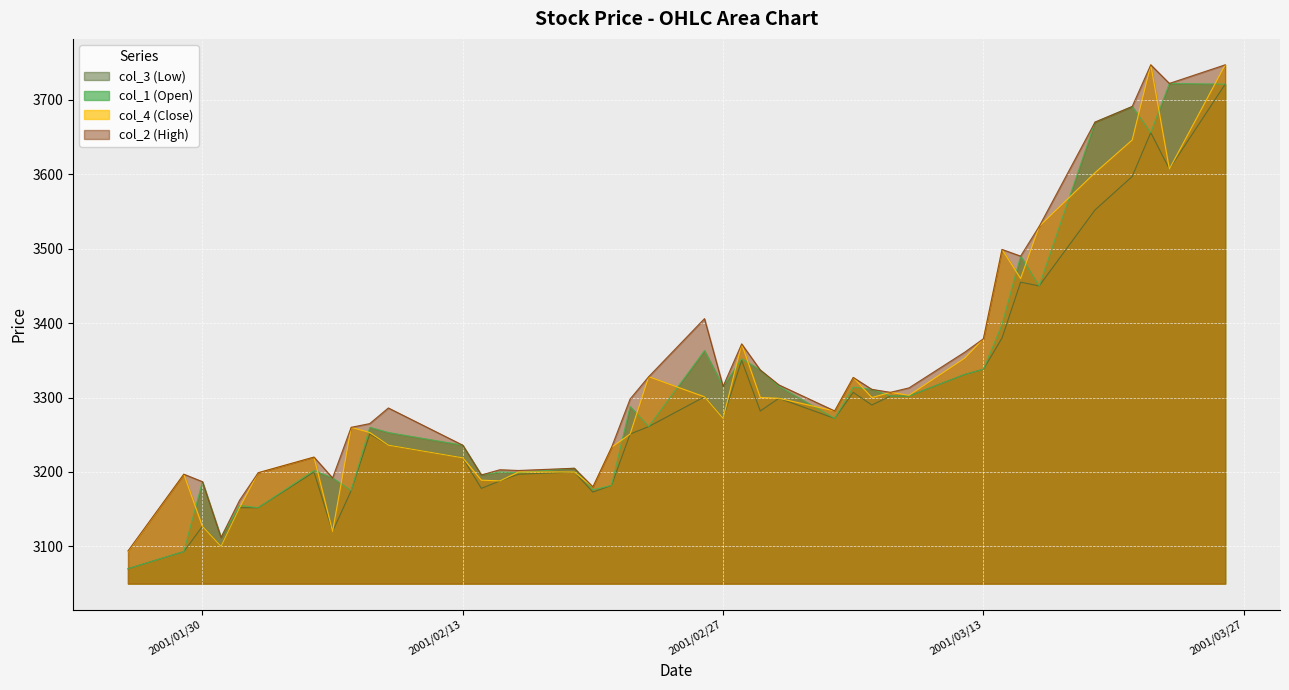

Rank the series at 2001/03/21 from lowest to highest value.

col_3 (Low), col_4 (Close), col_1 (Open), col_2 (High)